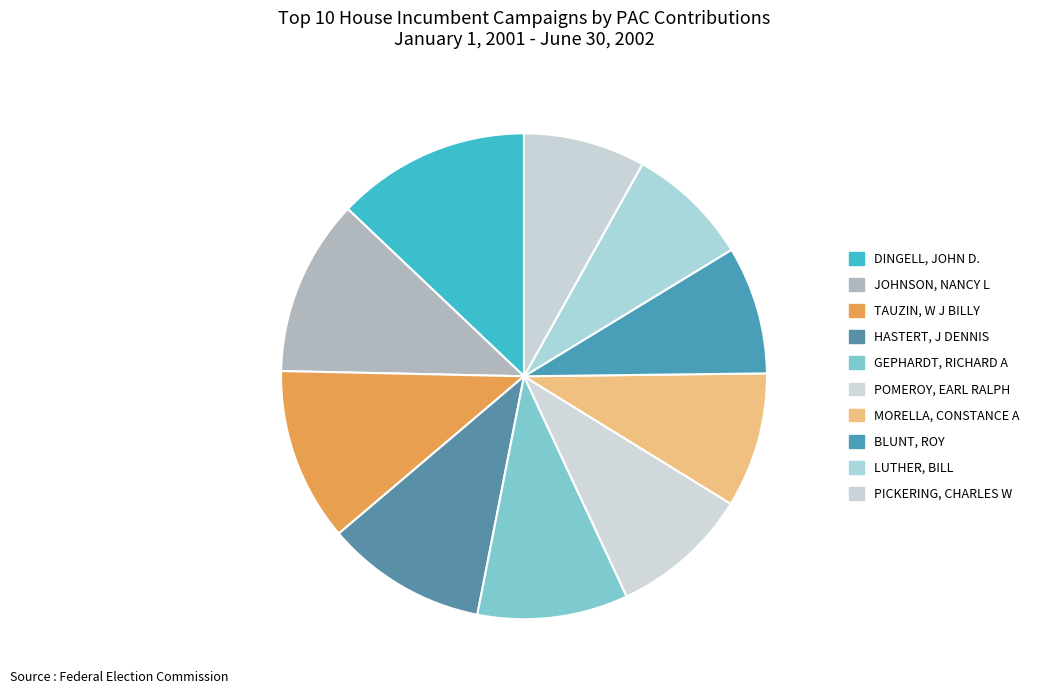

What is the change in value from JOHNSON, NANCY L to BLUNT, ROY?

-392643.3